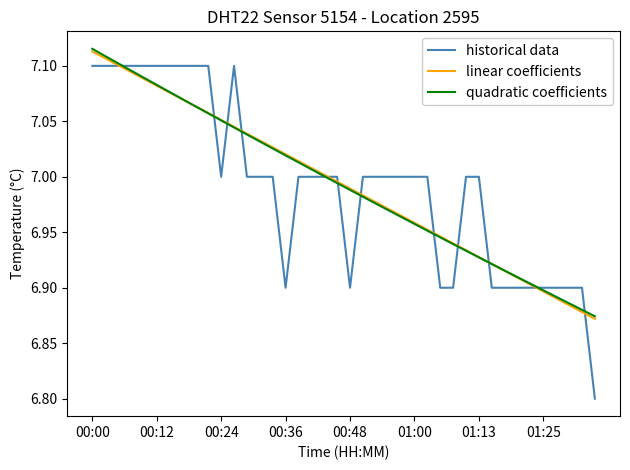

What is the minimum value shown in the chart?

6.8